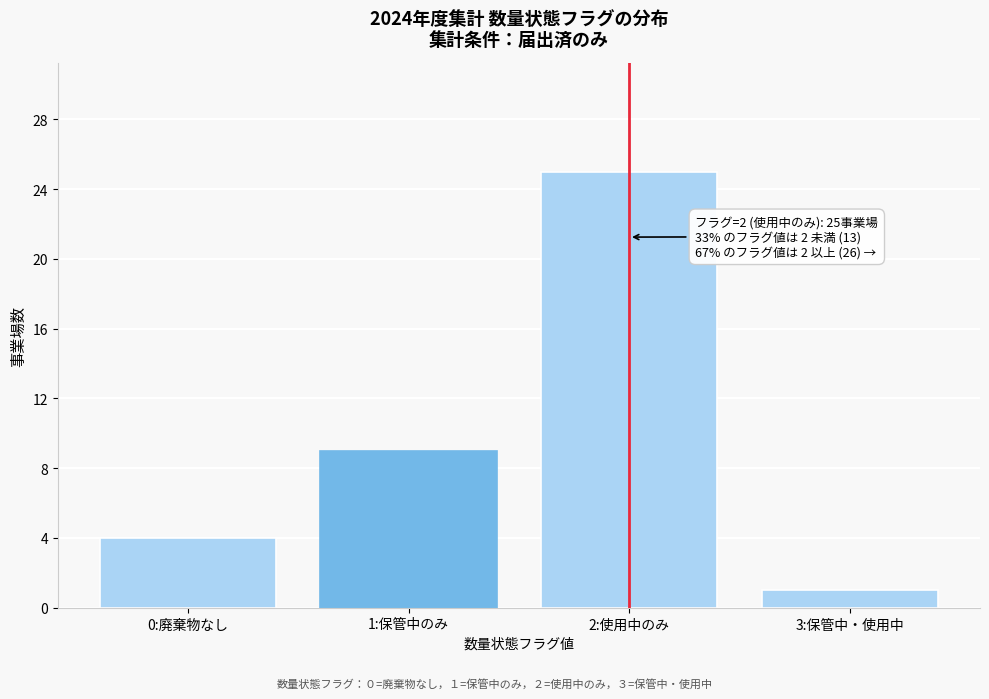

Reading left to right, list all the values displayed in this chart.

0:廃棄物なし=4	1:保管中のみ=9	2:使用中のみ=25	3:保管中・使用中=1